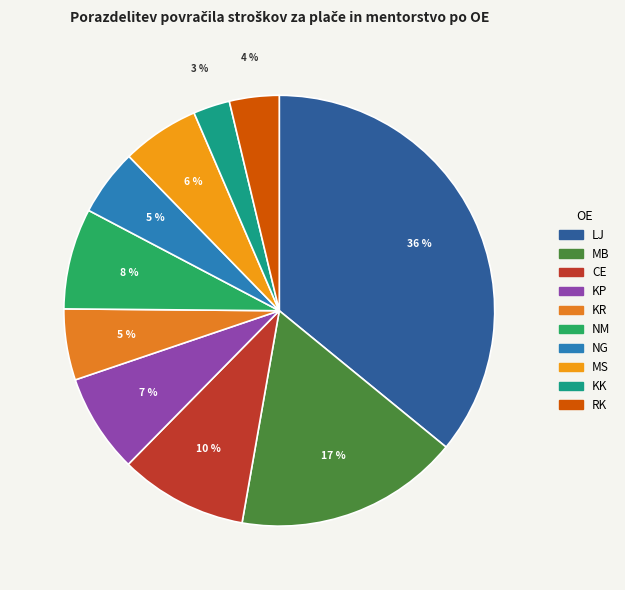

To the nearest percent, what is the combined percentage of KR and NG?

10%